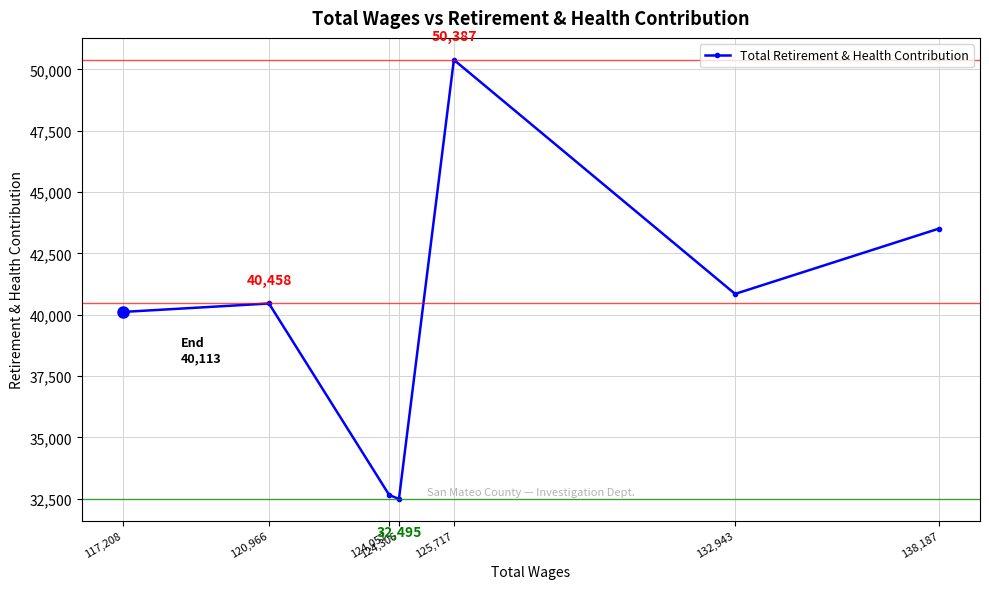

What position from the right is 124,057?

5